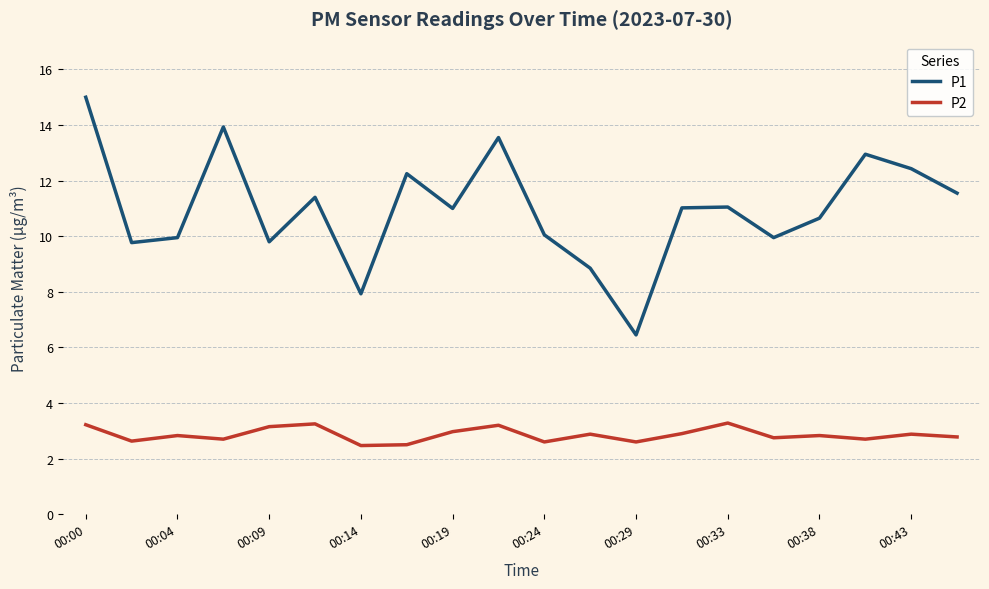

True or false: P1 and P2 intersect in this chart.

False